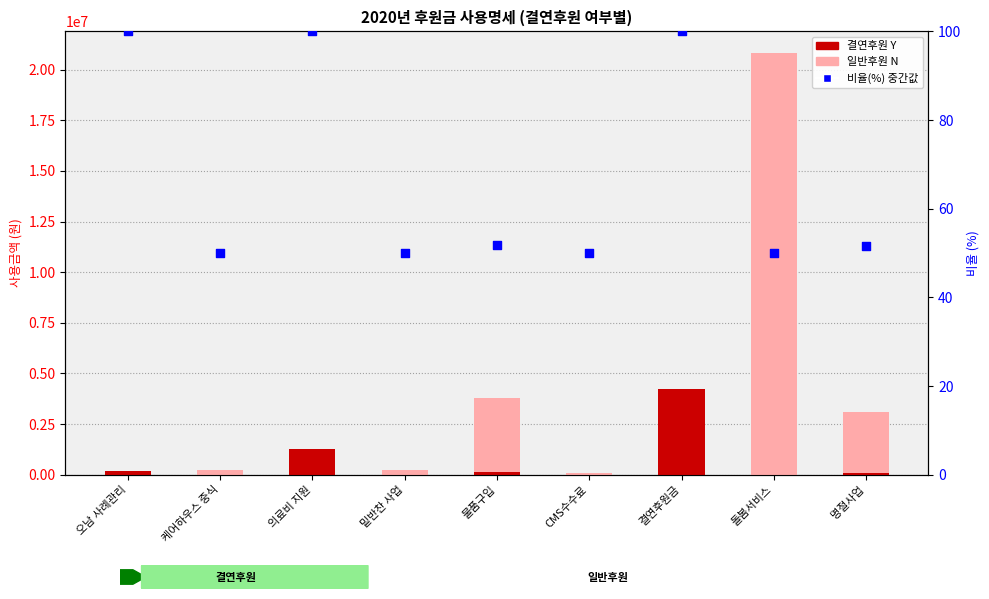

Which series reaches the maximum Y coordinate?

일반후원 (N)